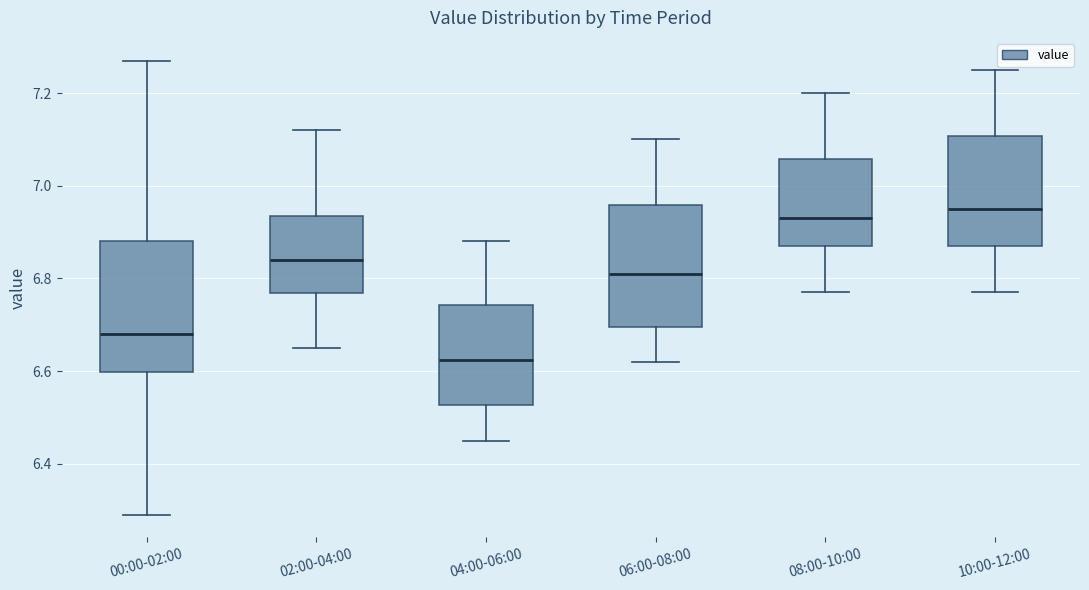

Where is the lower edge of the box for 00:00-02:00 on the y-axis? The values are not printed on the chart, so give them approximately, as read against the axis.

6.60